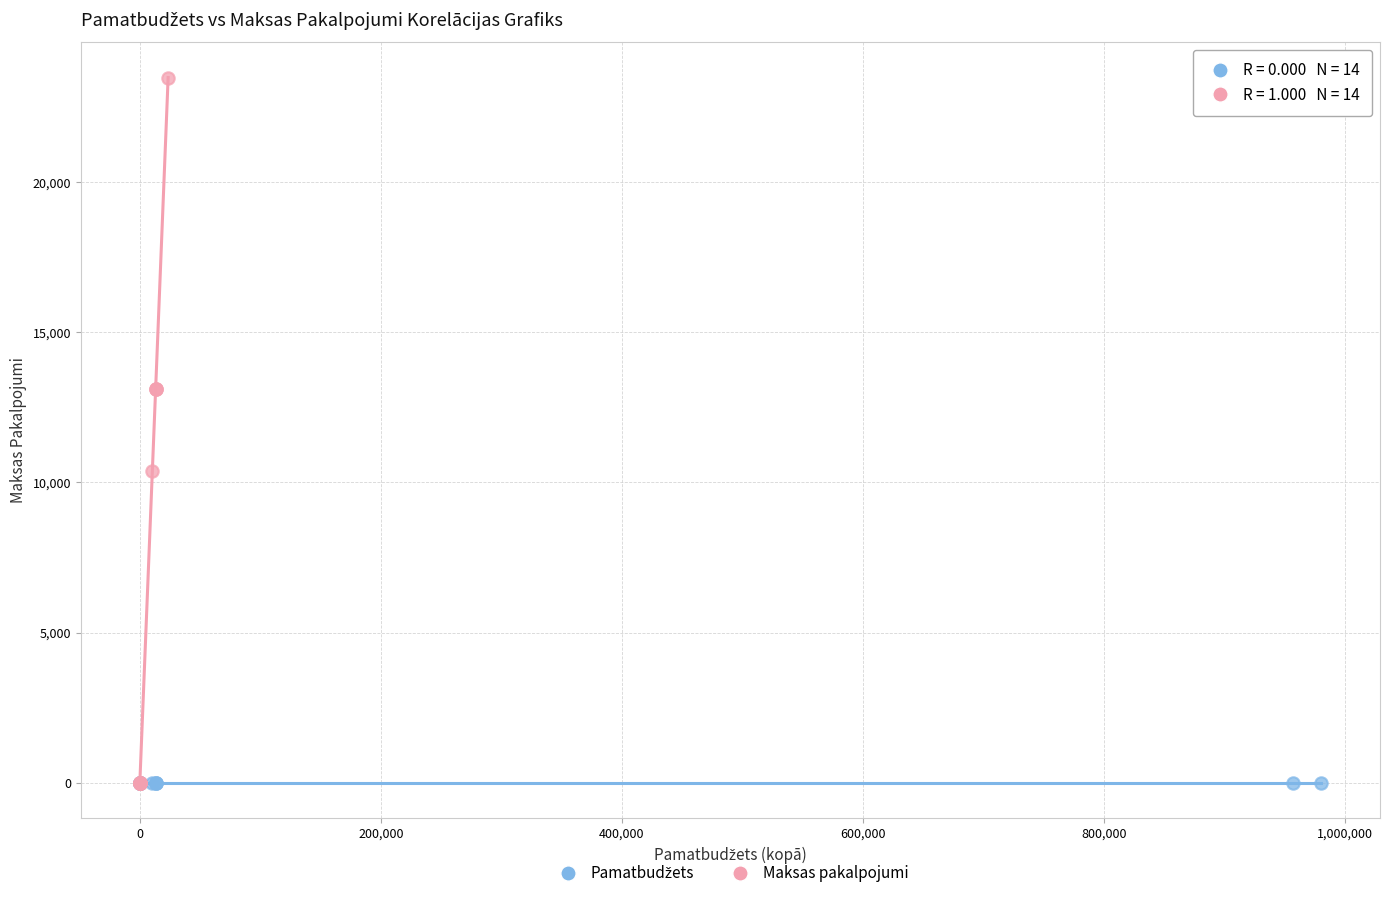

Which series contains the highest Y value?

Maksas pakalpojumi